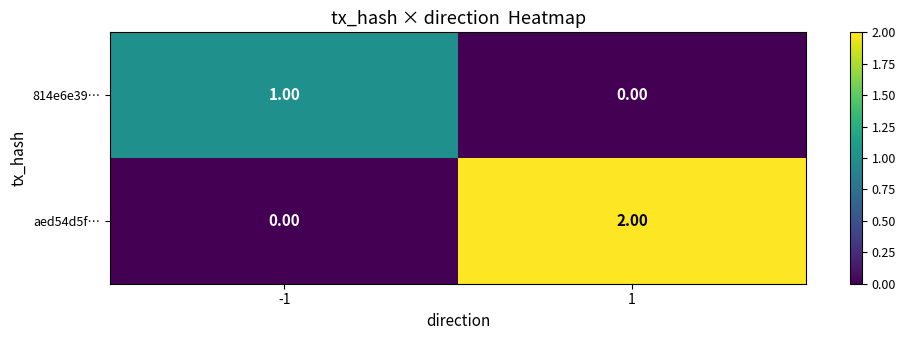

Rank the series by their average value, from lowest to highest.

814e6e39…, aed54d5f…